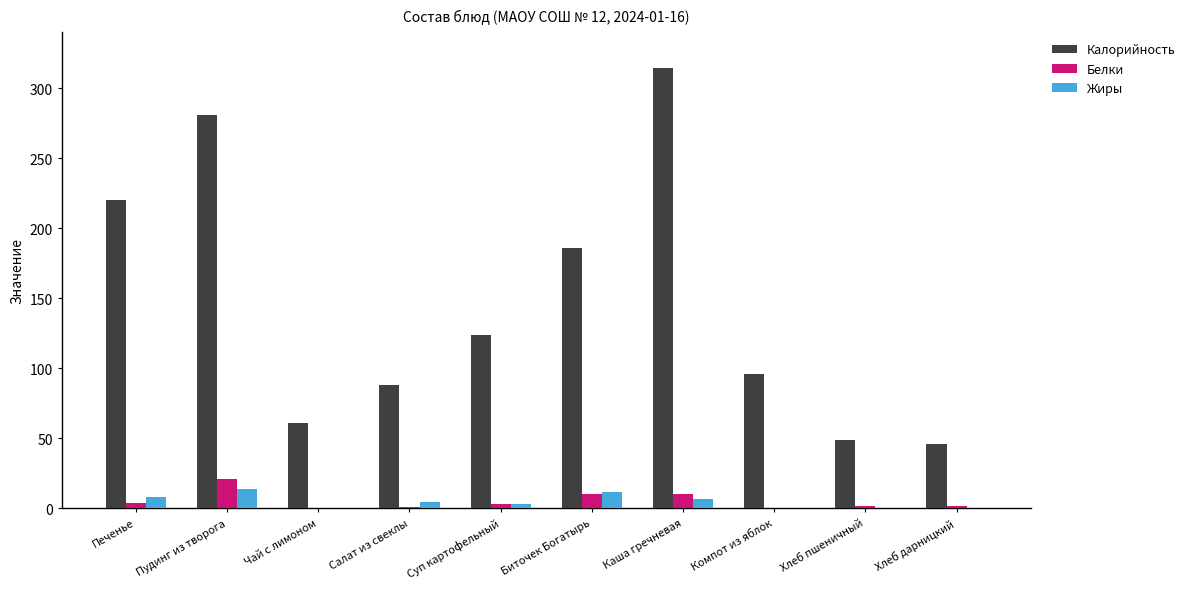

What is the sum of all Калорийность values?

1465.1